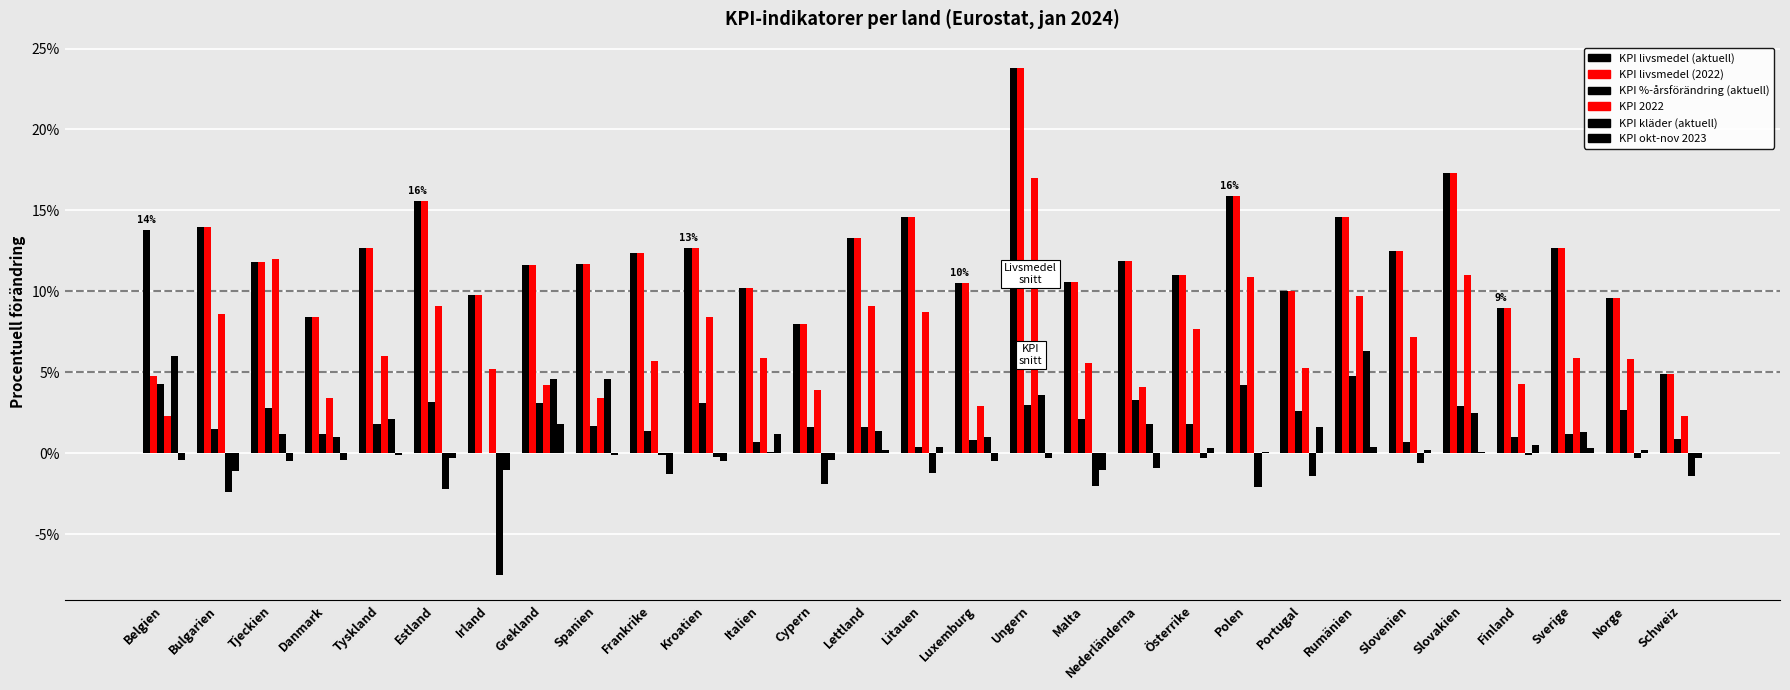

Does the chart contain stacked bars?

No